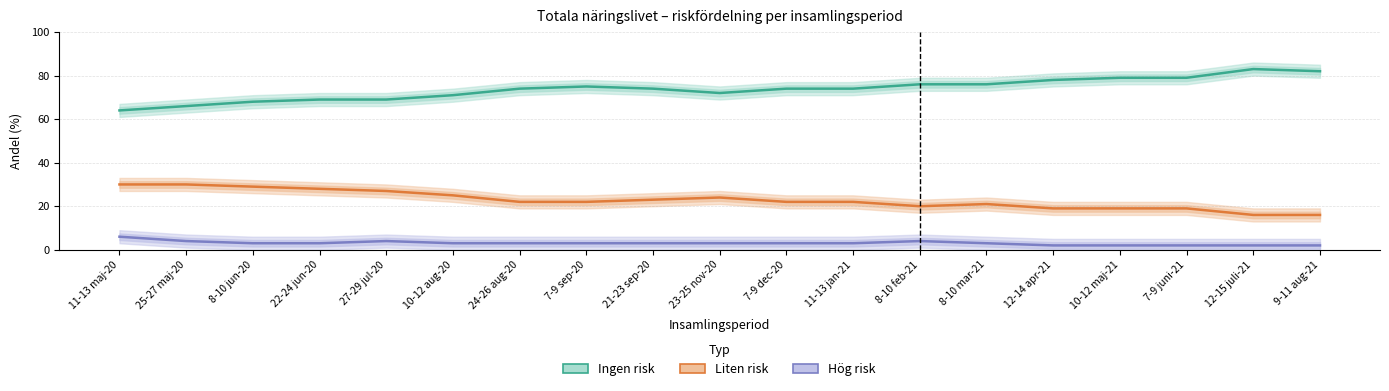

What is the difference between the Hög risk values at 23-25 nov-20 and 12-15 juli-21?

1